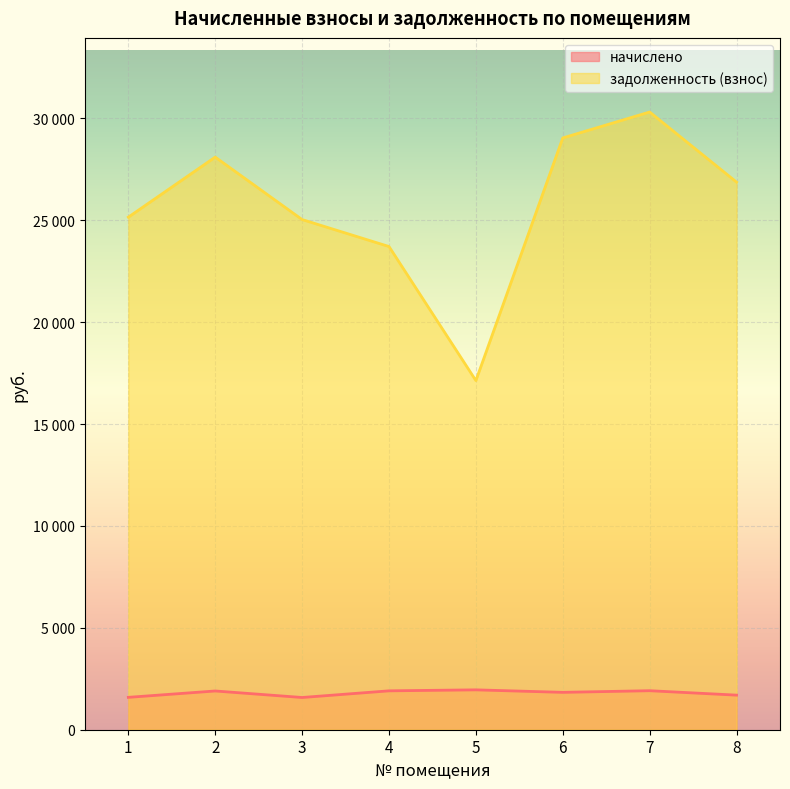

True or false: задолженность (взнос) and начислено cross at least once.

False